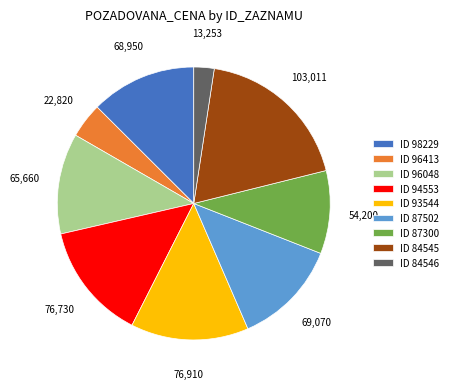

Is it true that ID 87300 is 10% of the pie?

True